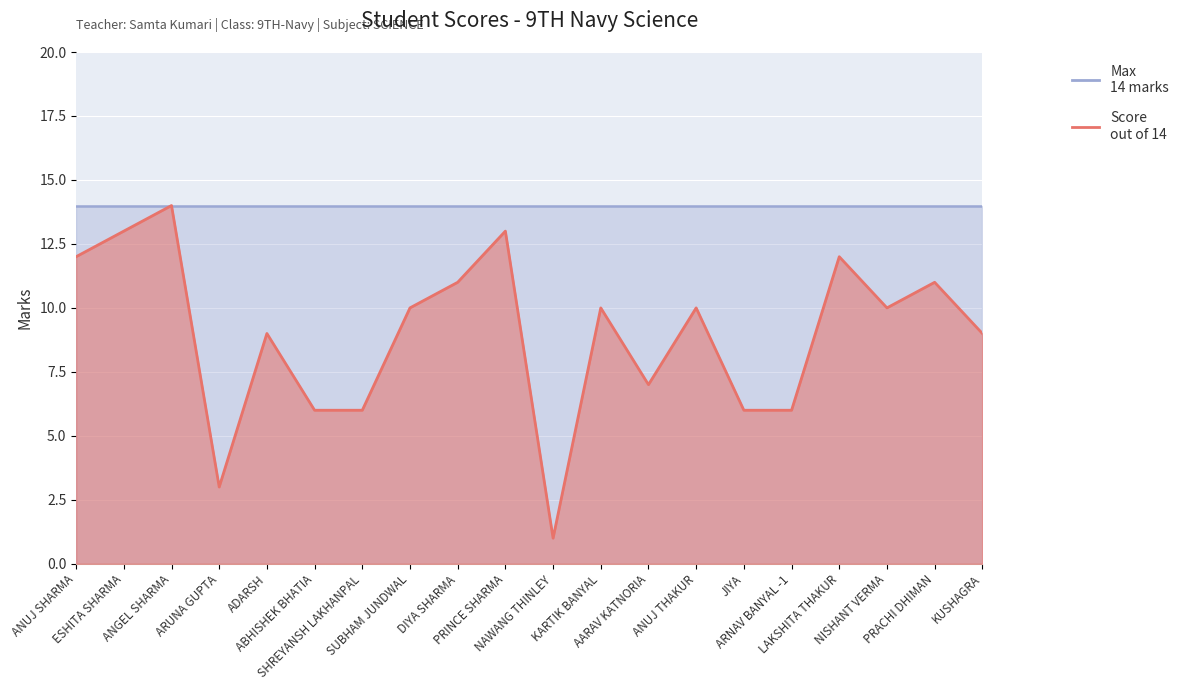

How many values exceed 10?

7